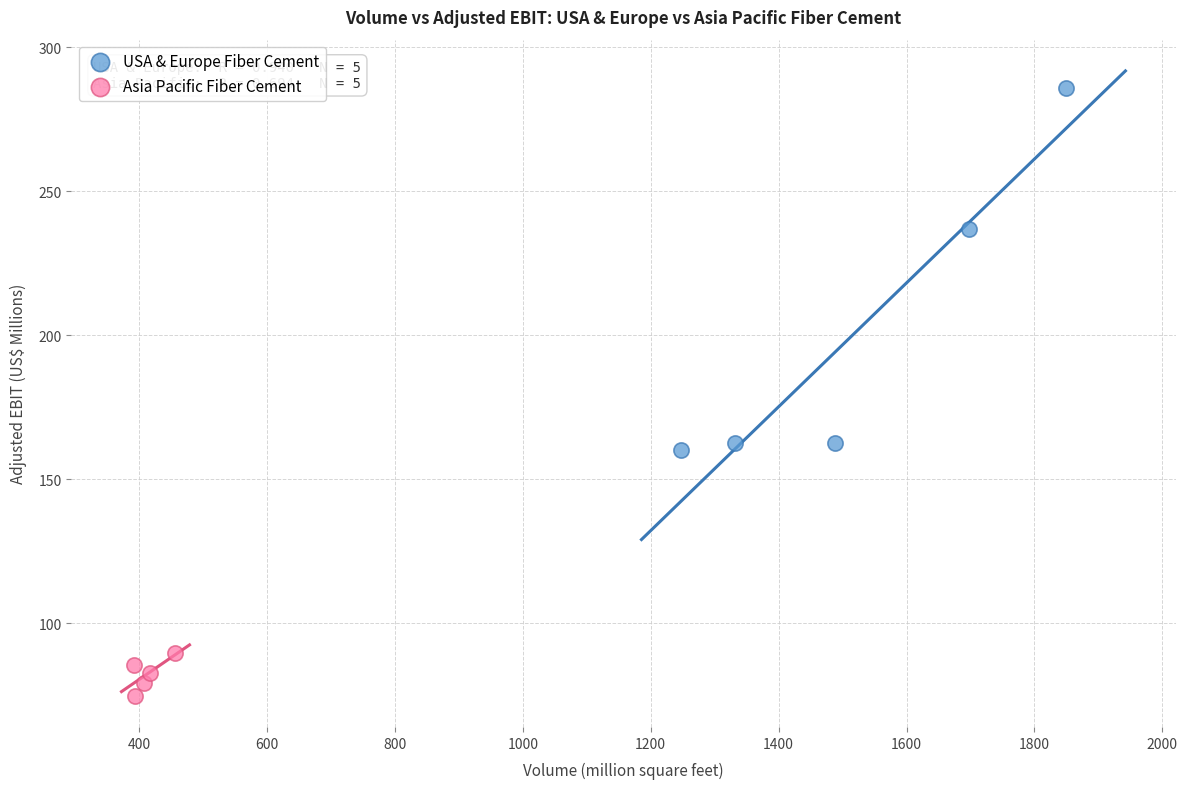

Which series has the largest Y range (max minus min)?

USA & Europe Fiber Cement